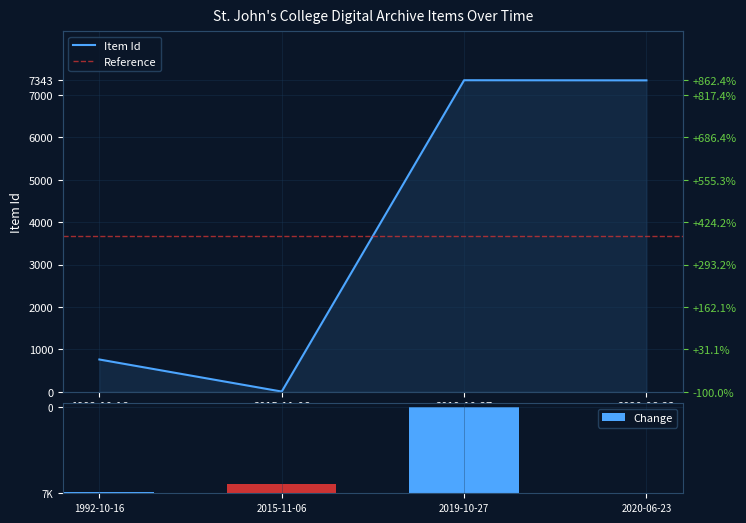

Rank the categories by value from highest to lowest.

2019-10-27, 2020-06-23, 1992-10-16, 2015-11-06